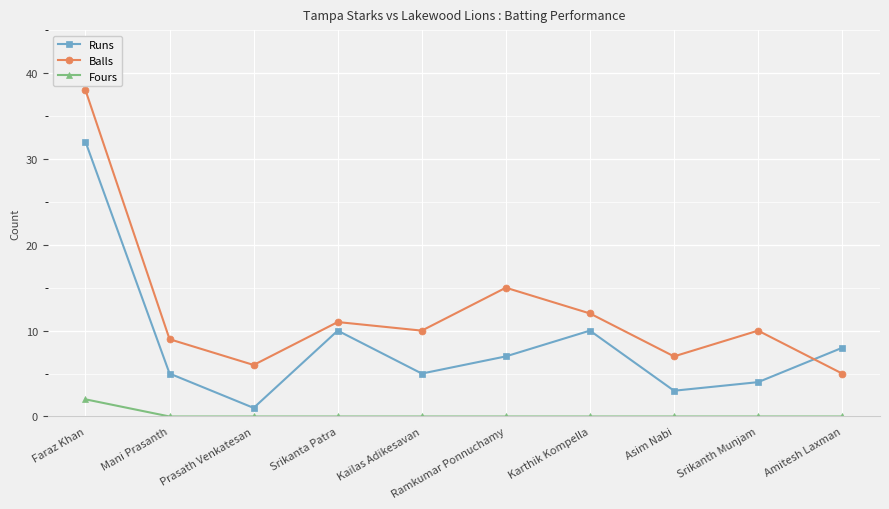

How many Fours values are between 0 and 1?

9